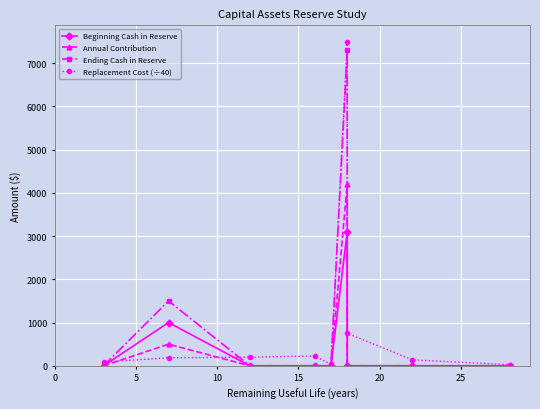

What is the average value of the Beginning Cash in Reserve series?

455.8